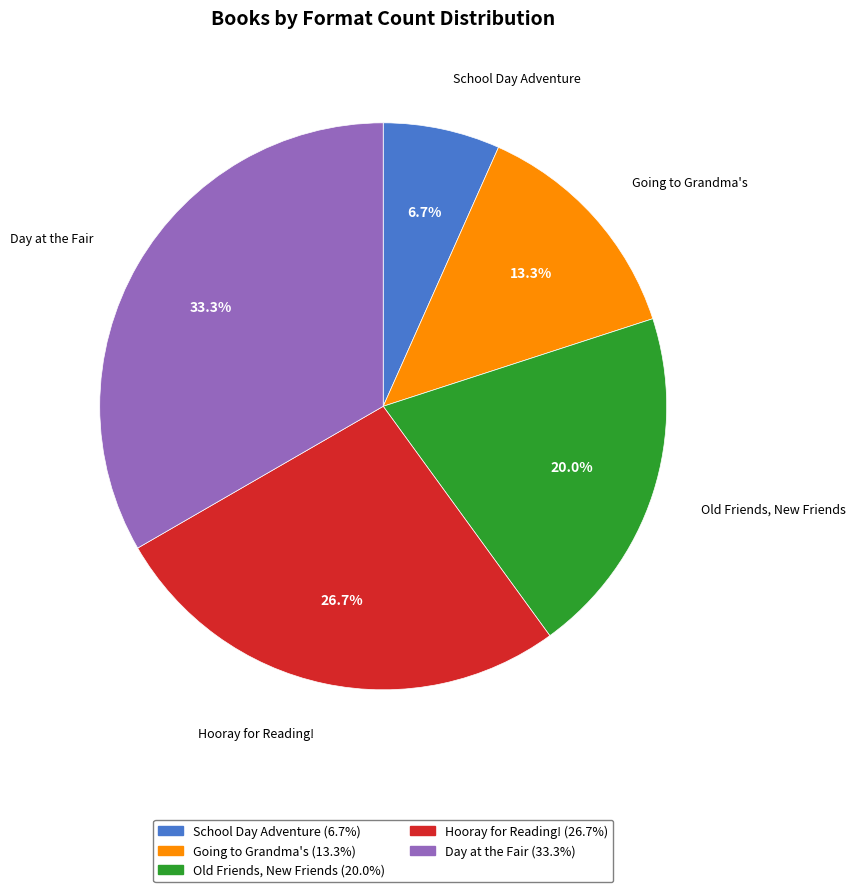

Approximately how many times larger is the value at School Day Adventure compared to Day at the Fair?

0.2